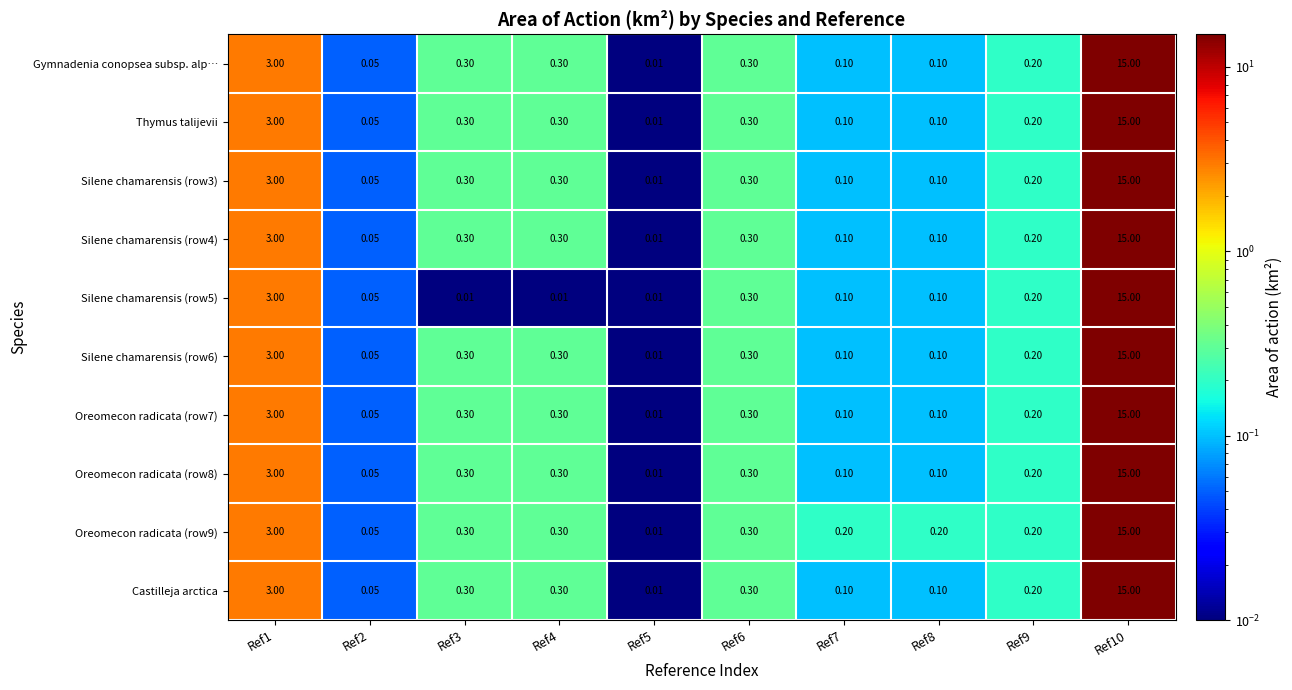

Is the value of Gymnadenia conopsea subsp. alp… at Ref1 greater than the value of Castilleja arctica at Ref8?

Yes